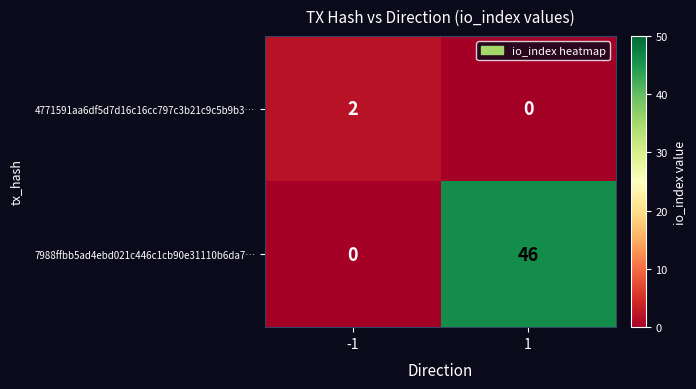

Which series has the largest total across all categories?

7988ffbb5ad4ebd021c446c1cb90e31110b6da7…